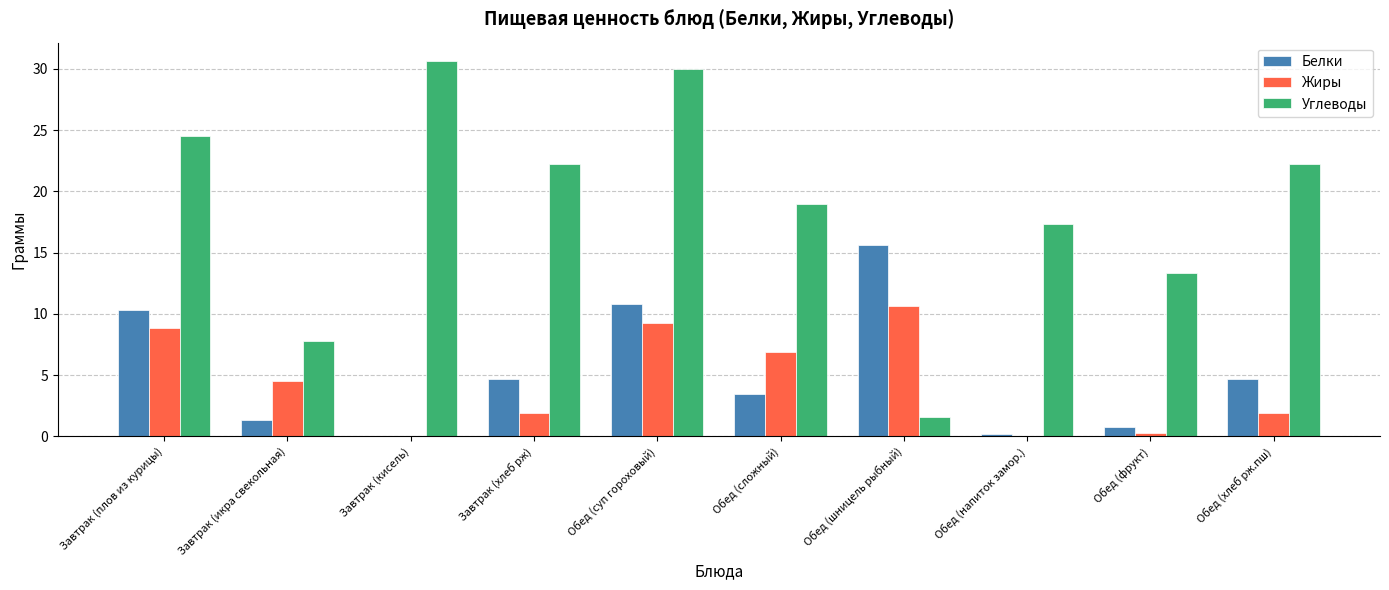

What is the sum of the Углеводы values at Завтрак (кисель) and Обед (сложный)?

49.6